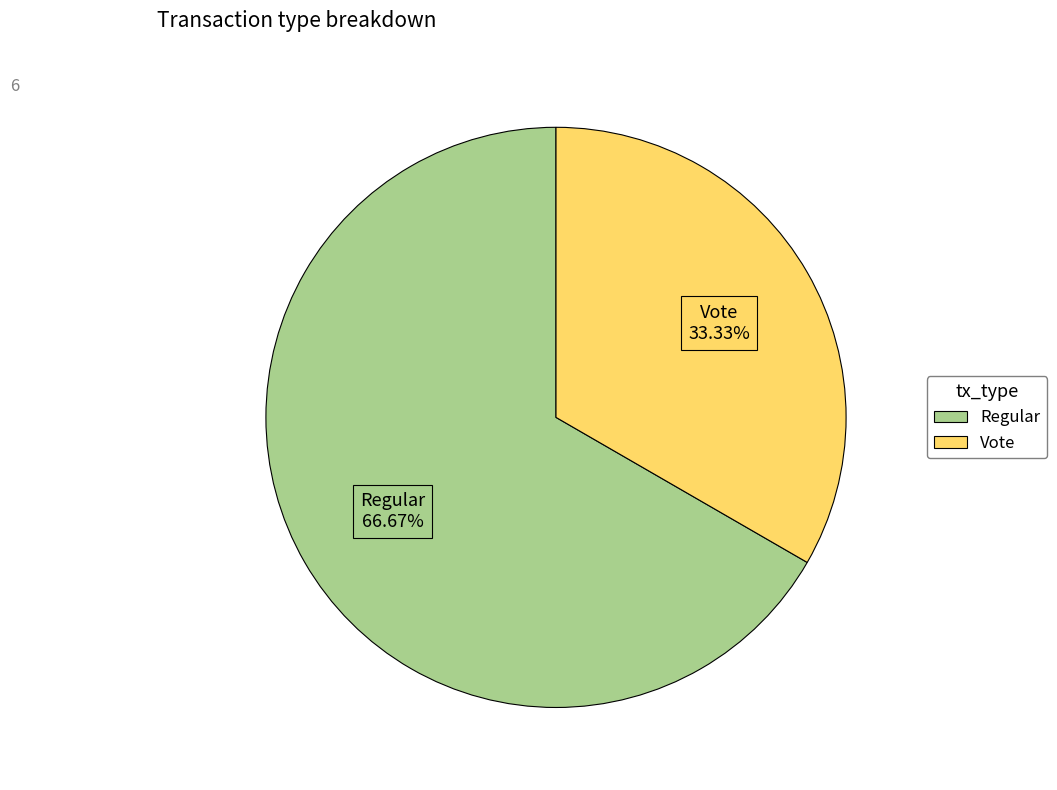

What percentage is NOT represented by Vote?

66.7%